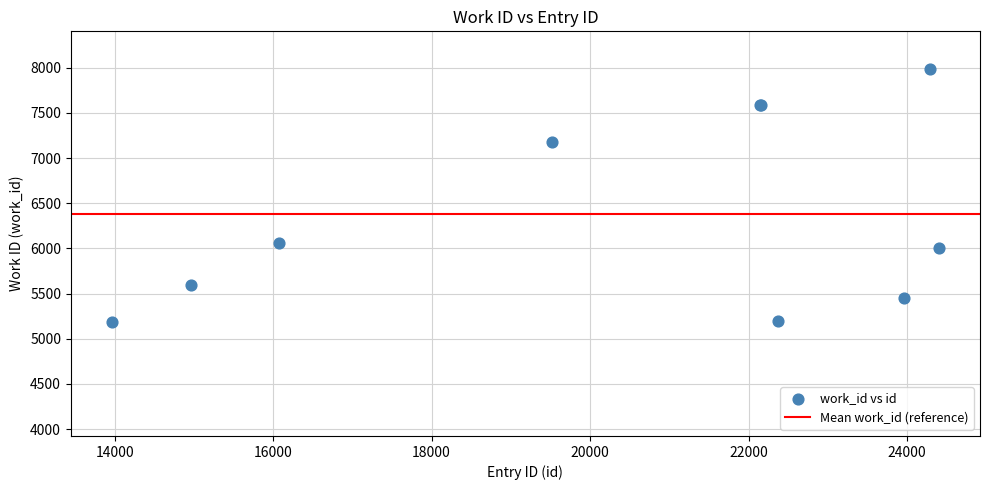

What Y value in the scatter plot is closest to 6584?

6061